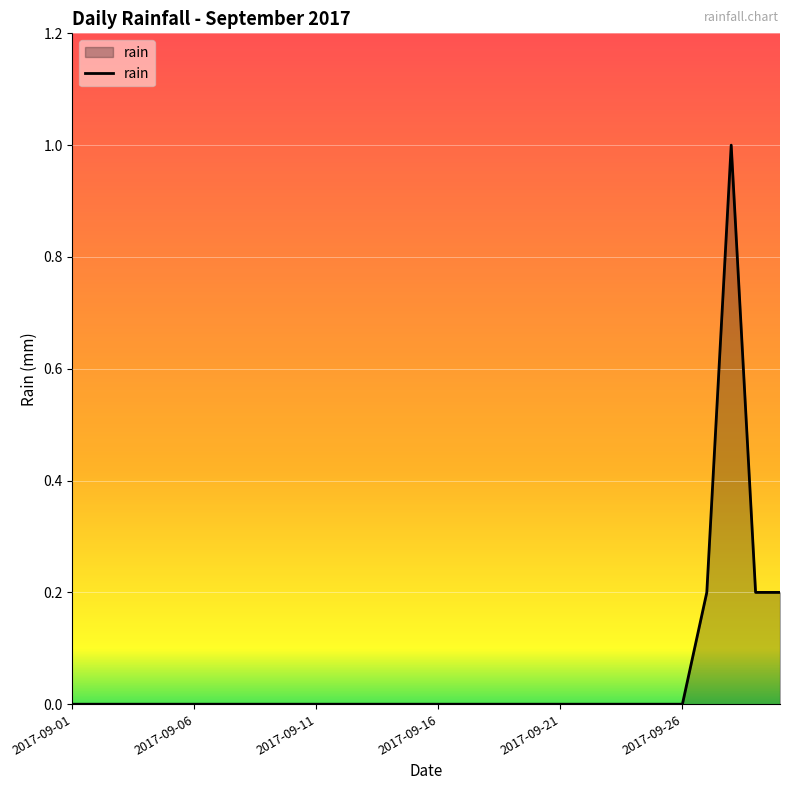

How many lines are shown in the chart?

1